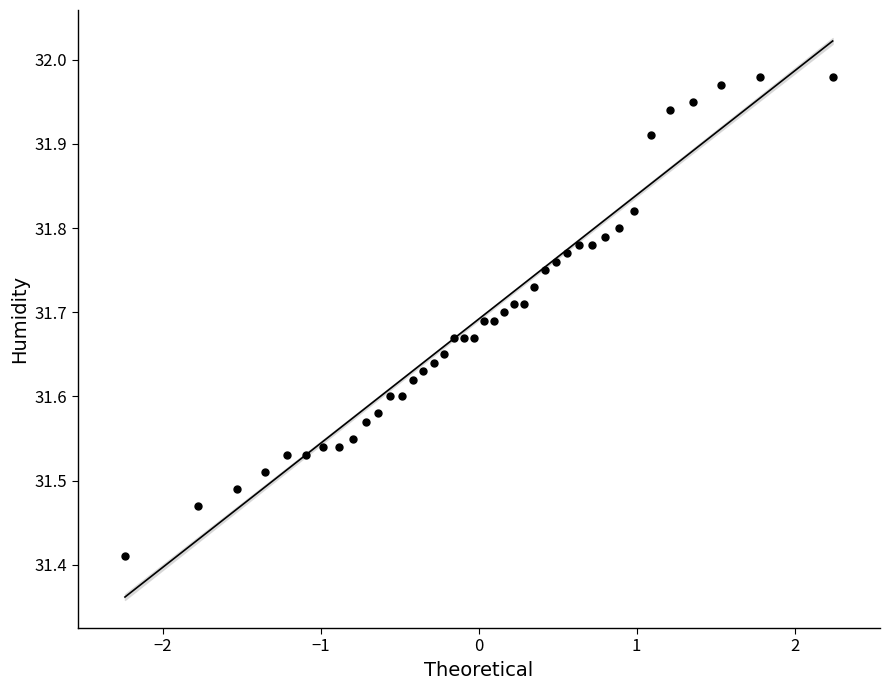

What is the range of X values (max minus min)?

4.5